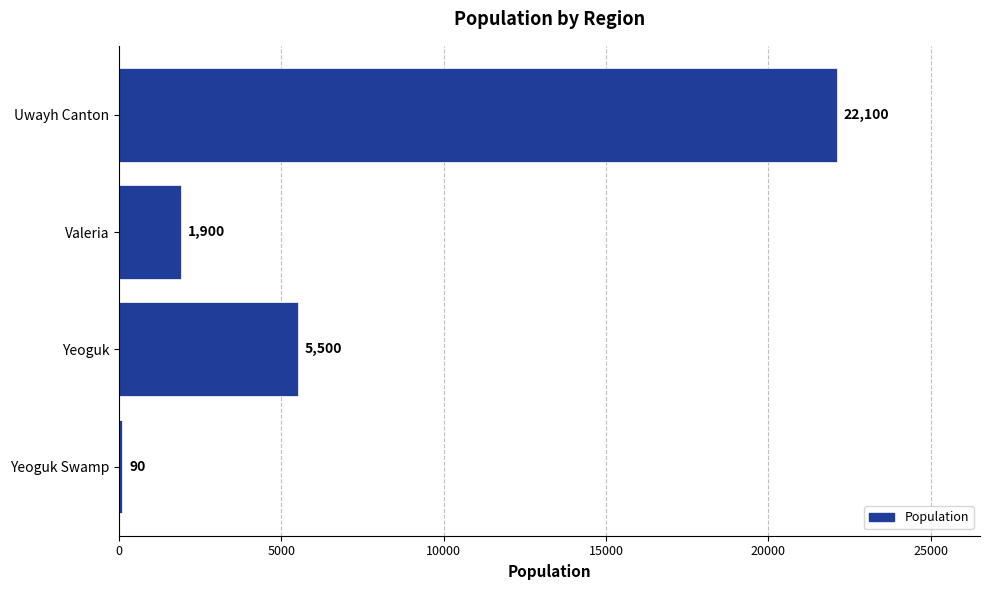

How many values are below 5500?

2